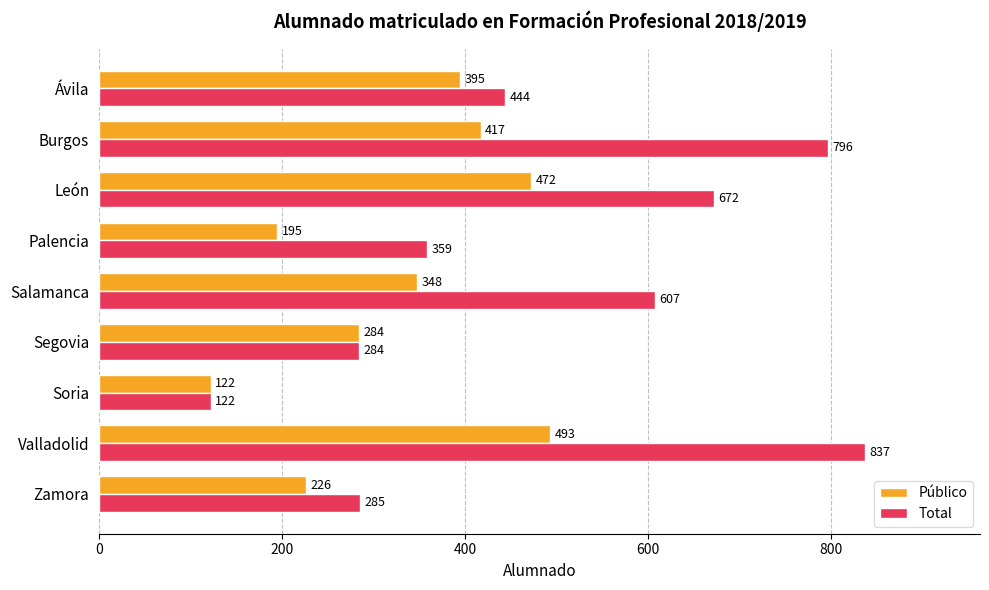

Which category has the highest value in the Público series?

Valladolid